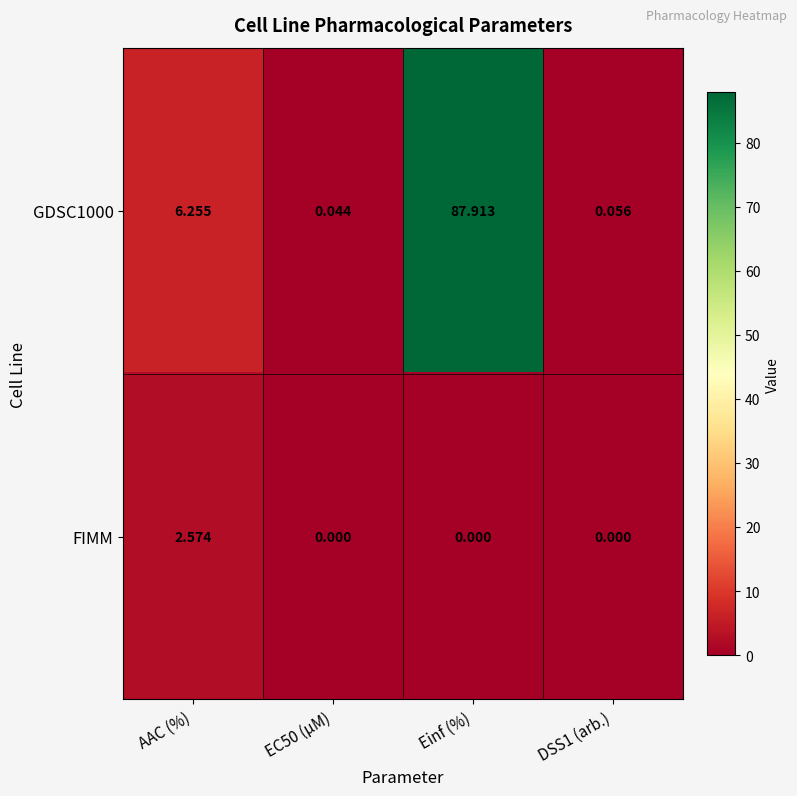

Which category has the highest value in the FIMM series?

AAC (%)